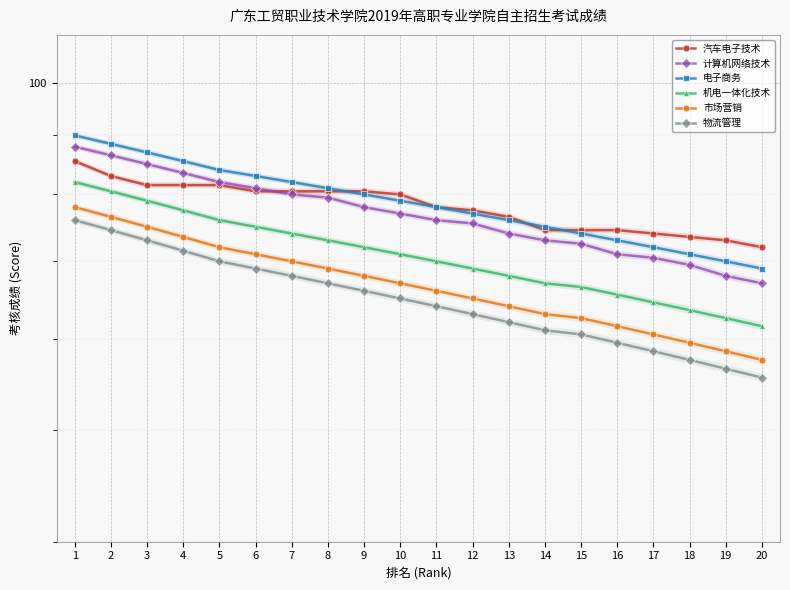

What is the spread (max minus min) of values at 6?

14.0